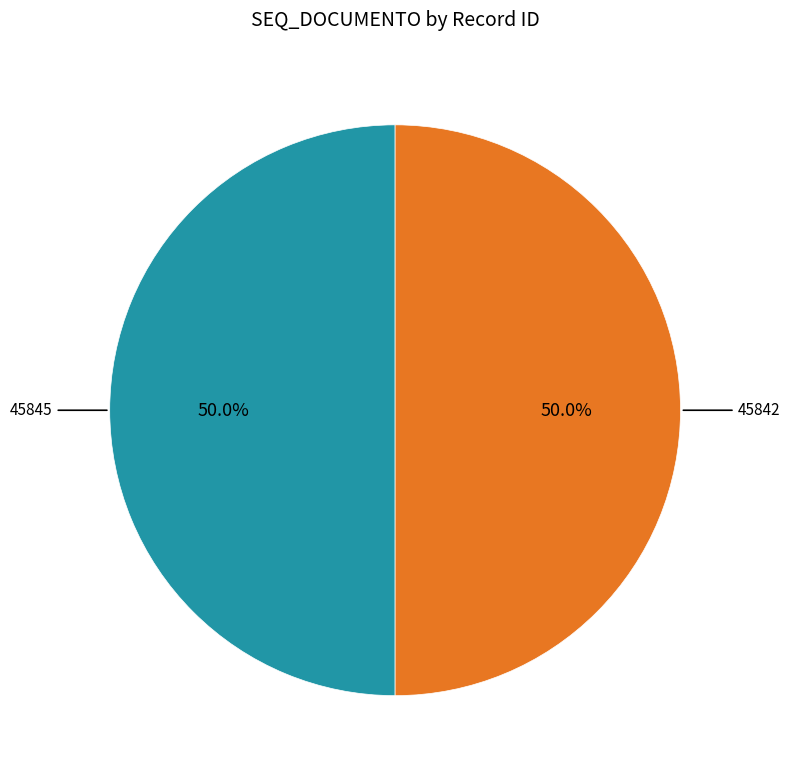

To the nearest percent, what is the average slice percentage?

50%